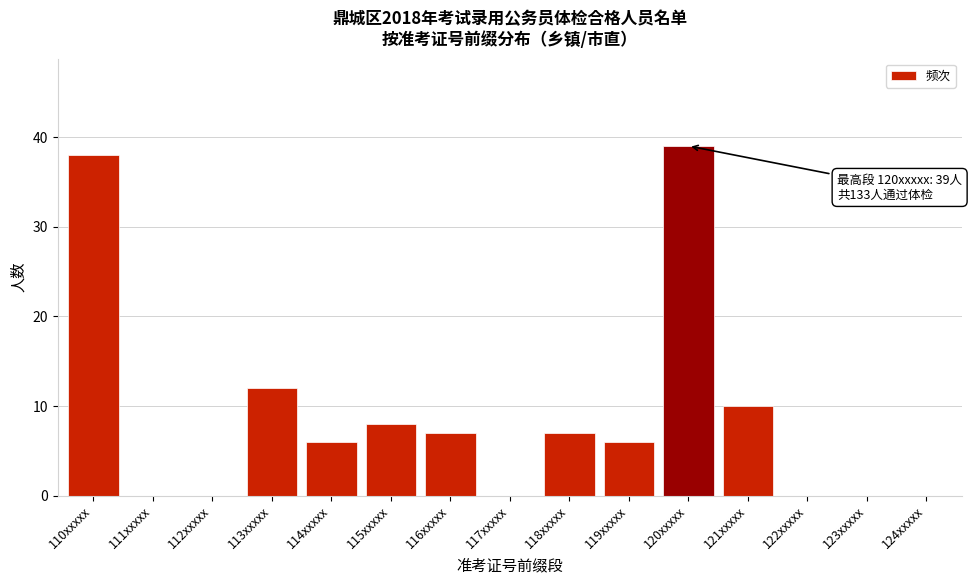

Reading left to right, what are all the values shown in this chart?

110xxxxx=38	111xxxxx=0	112xxxxx=0	113xxxxx=12	114xxxxx=6	115xxxxx=8	116xxxxx=7	117xxxxx=0	118xxxxx=7	119xxxxx=6	120xxxxx=39	121xxxxx=10	122xxxxx=0	123xxxxx=0	124xxxxx=0